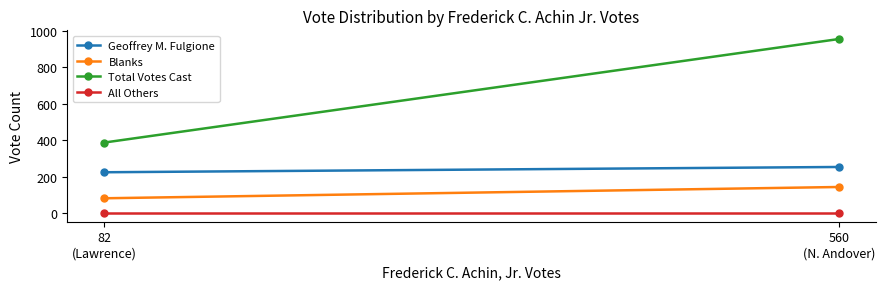

Does the chart have visible grid lines?

No